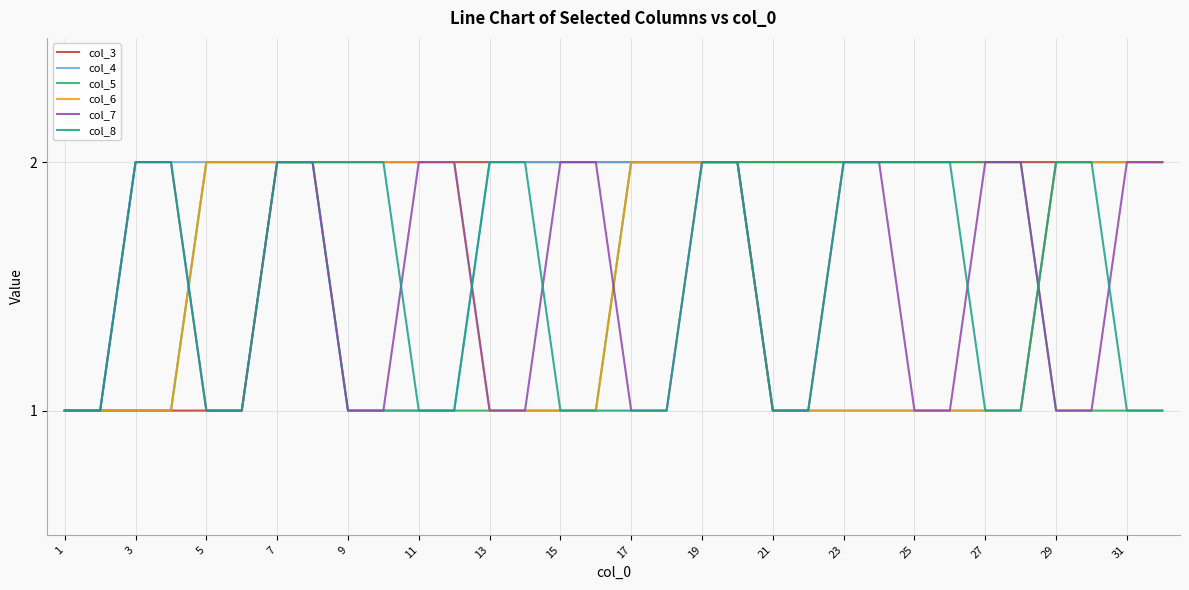

What is the average value of the col_3 series?

2